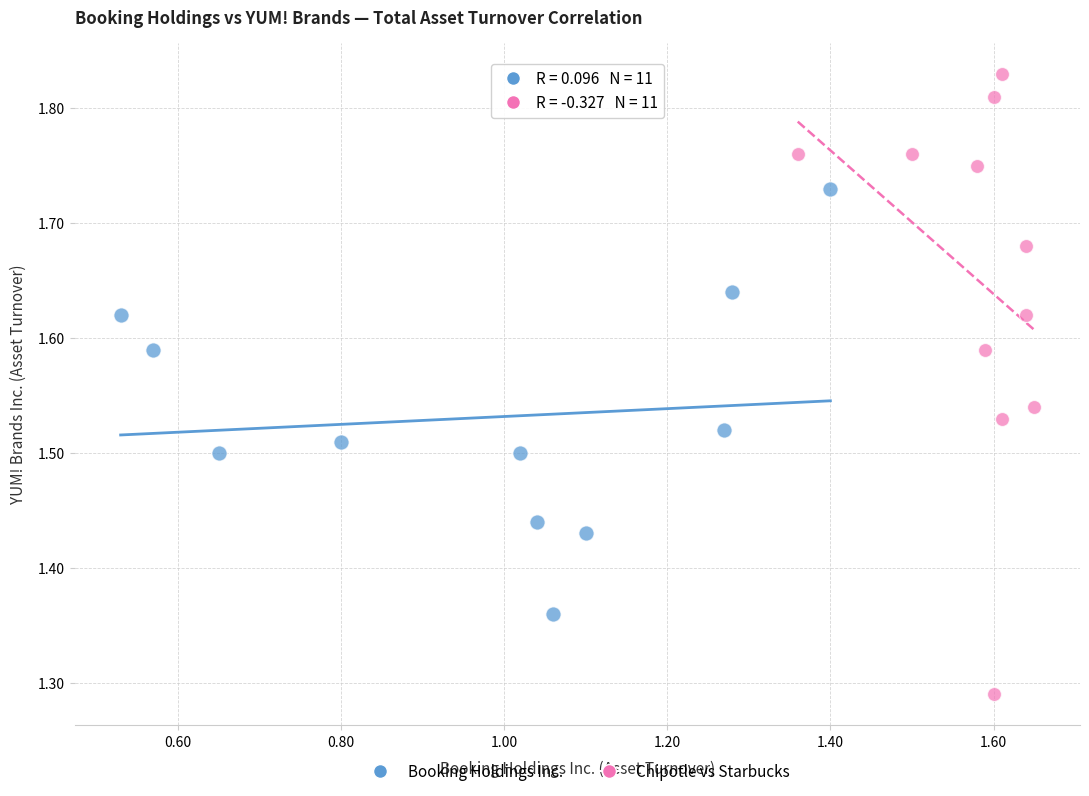

Which series reaches the maximum Y coordinate?

Chipotle vs Starbucks